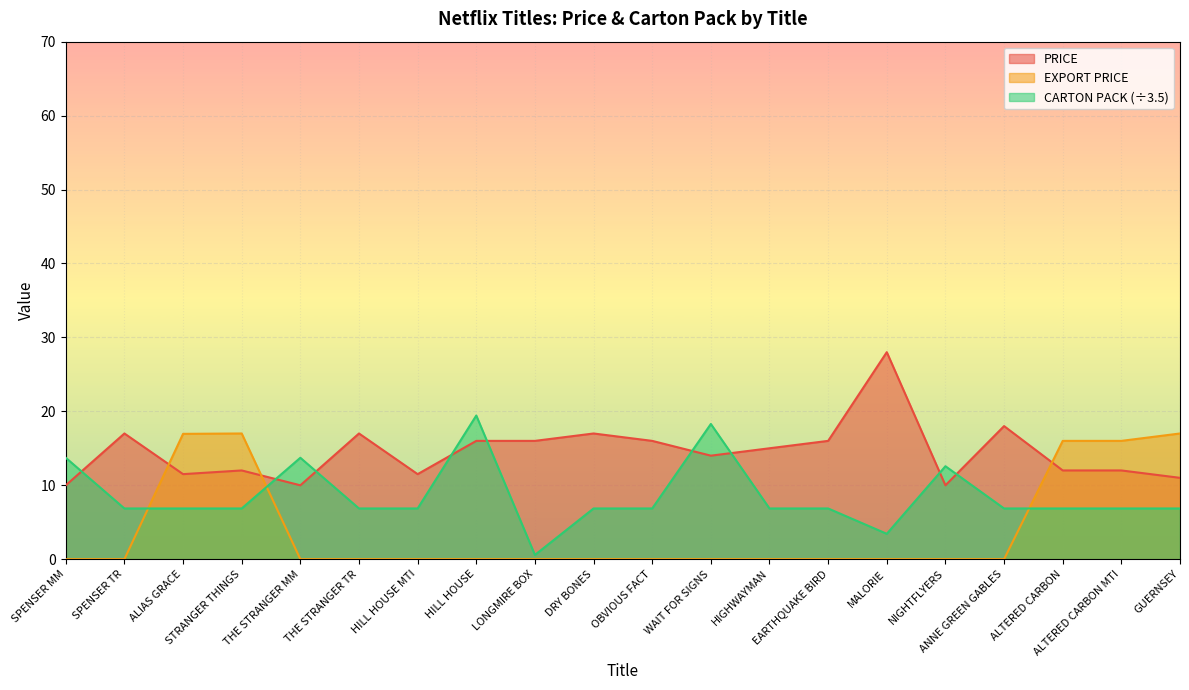

What is the label of the 12th point from the left?

WAIT FOR SIGNS